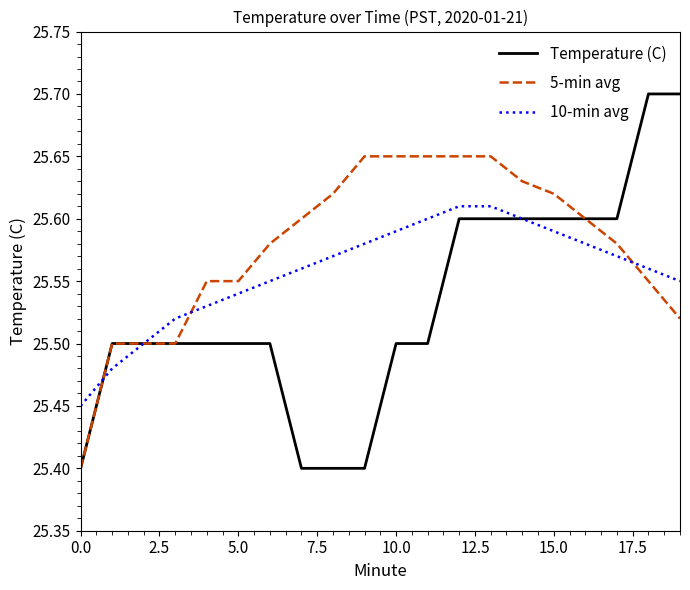

Which series has the largest total across all categories?

5-min avg